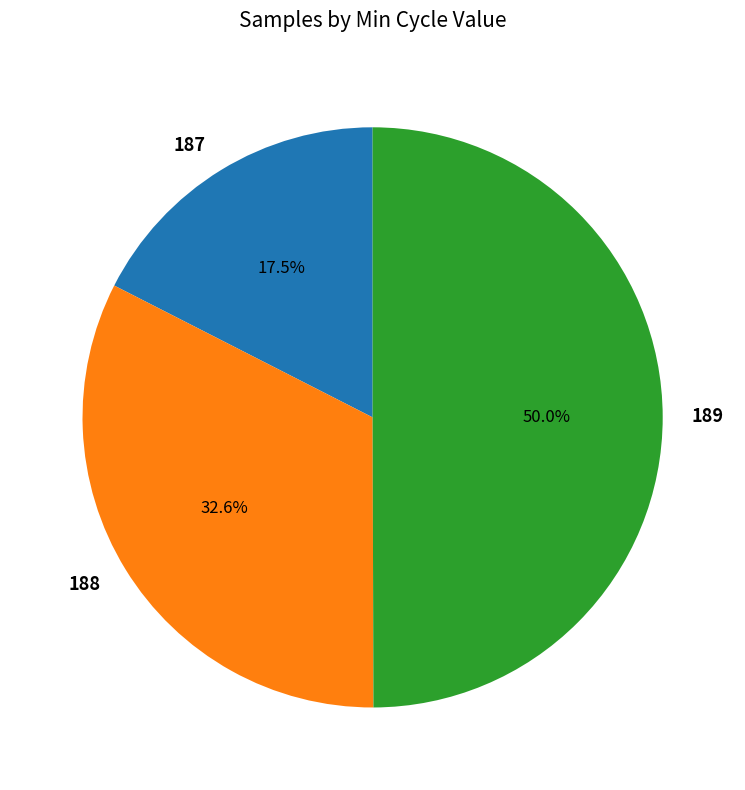

The 189 slice represents 14% of the pie. True or false?

False